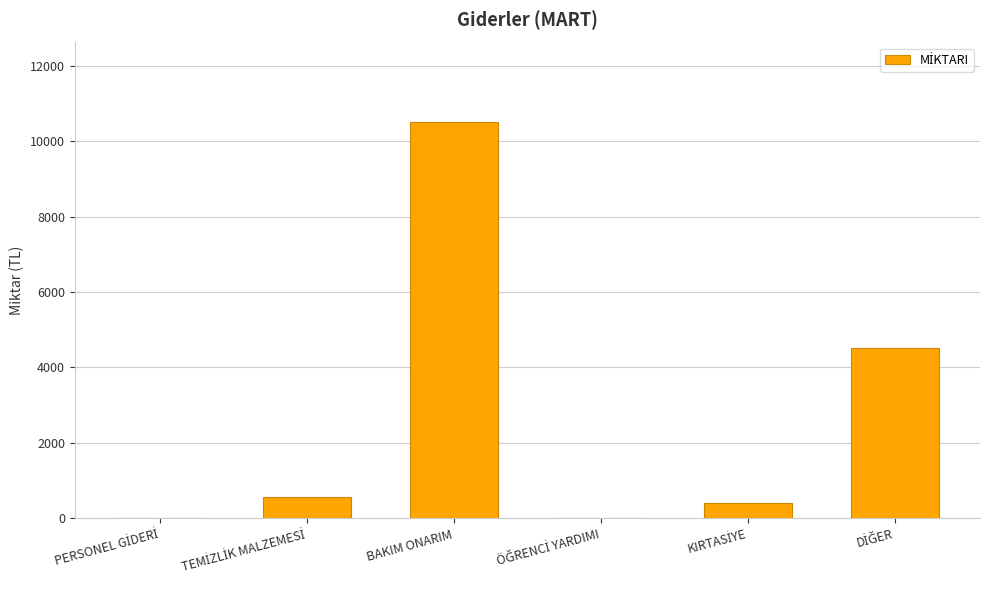

What is the greatest value displayed?

10510.0